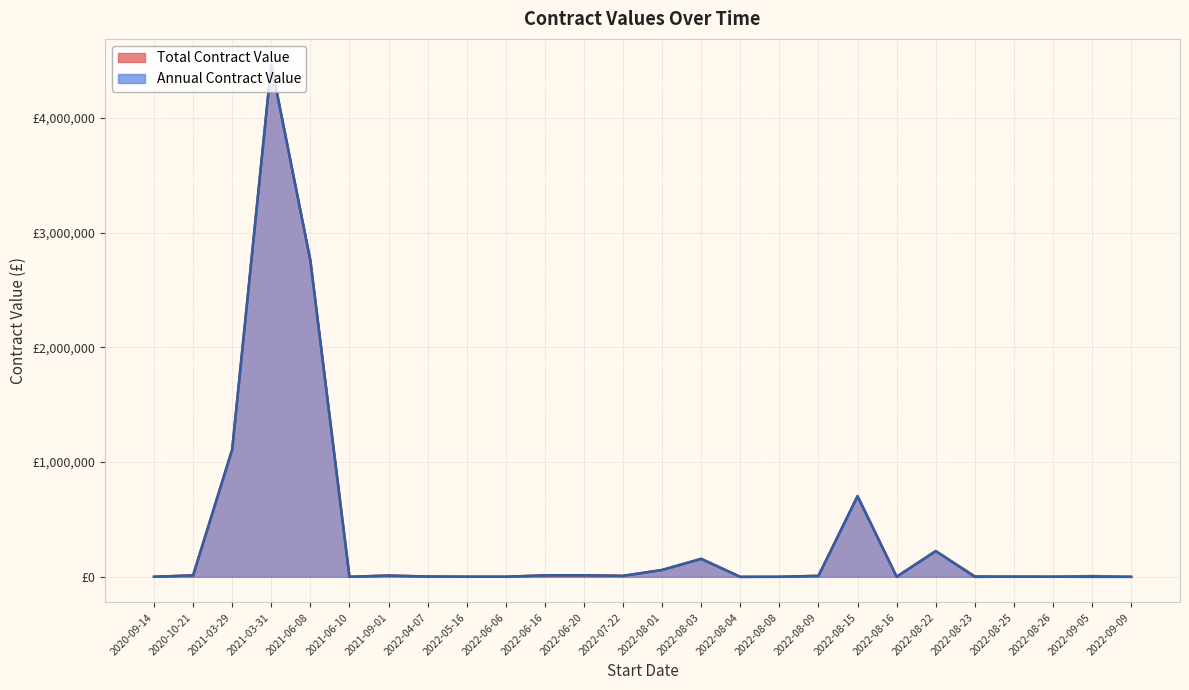

What is the sum of the Annual Contract Value values at 2022-09-05 and 2021-06-08?

2756220.0